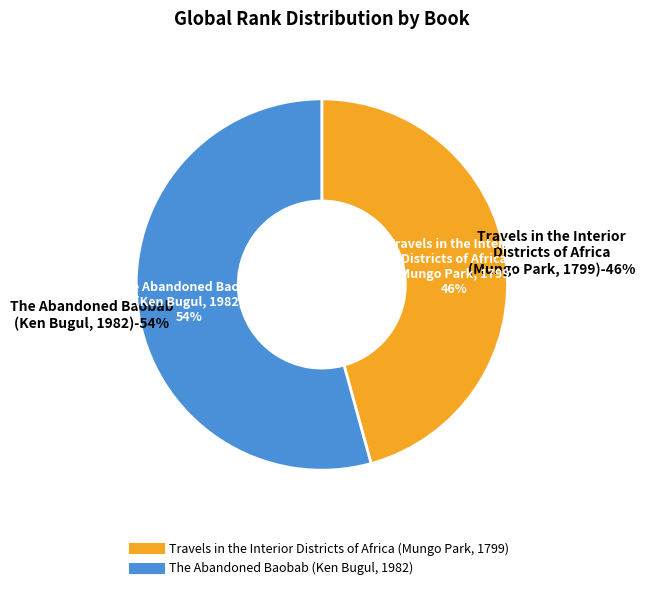

Approximately how many times larger is the value at The Abandoned Baobab (Ken Bugul, 1982) compared to Travels in the Interior Districts of Africa (Mungo Park, 1799)?

1.2